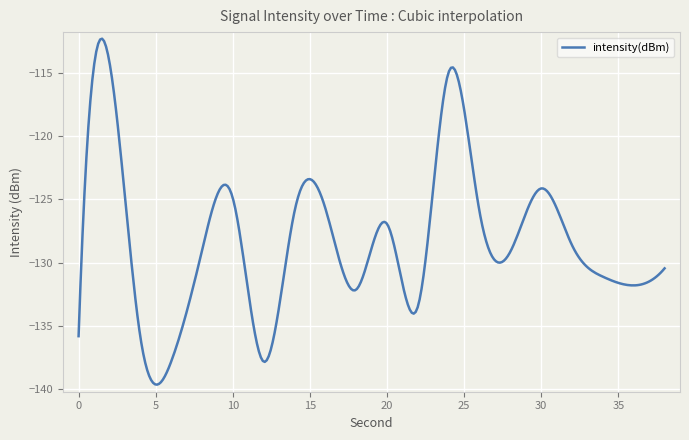

Count the number of categories in the chart.

300